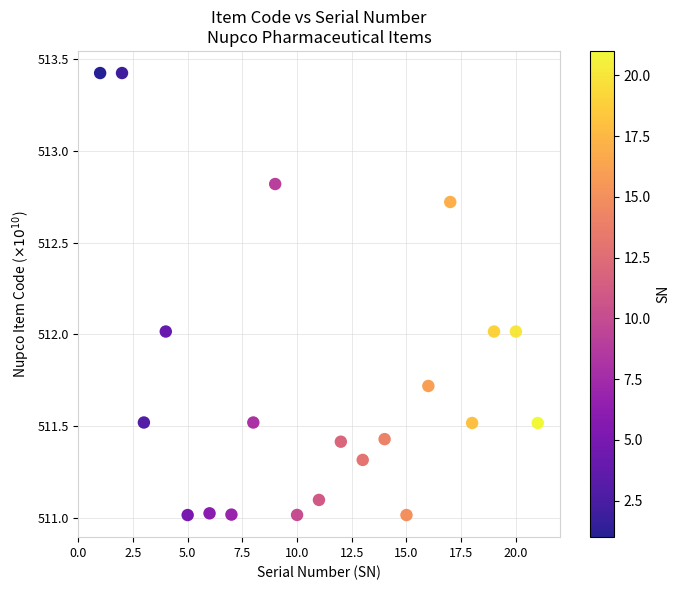

What is the range of X values (max minus min)?

20.0